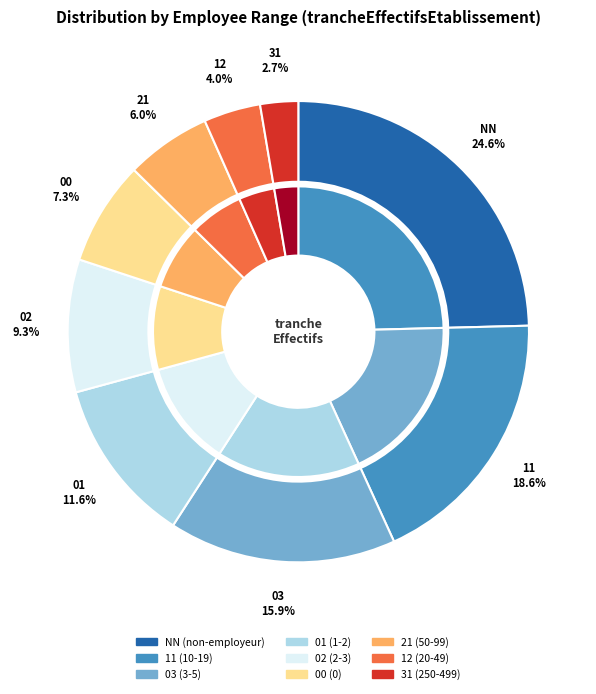

The 03 slice represents 4% of the pie. True or false?

False